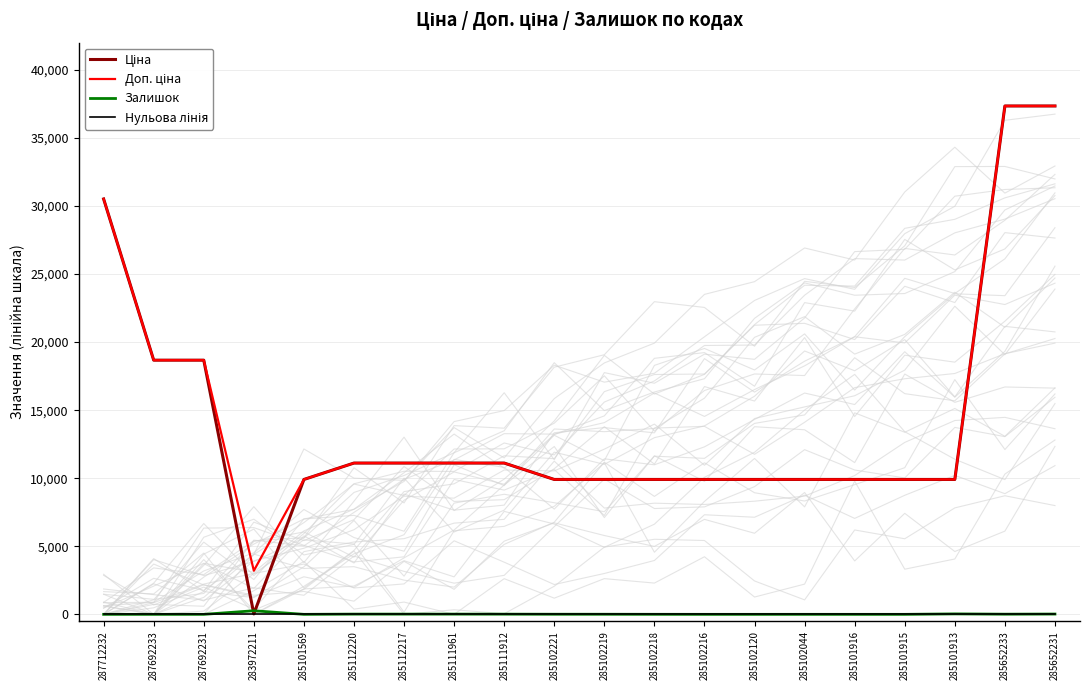

What is the label of the 16th point from the left?

285101916